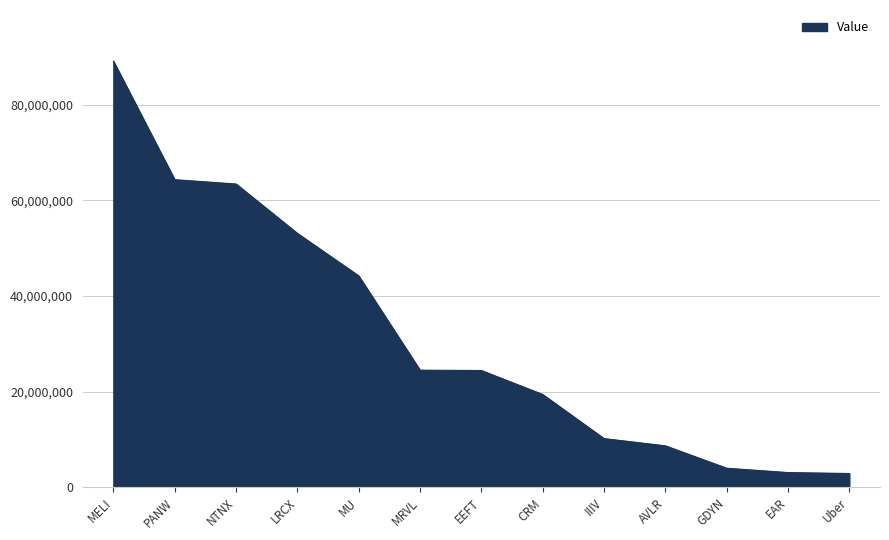

What is the difference between the maximum and minimum values?

86252000